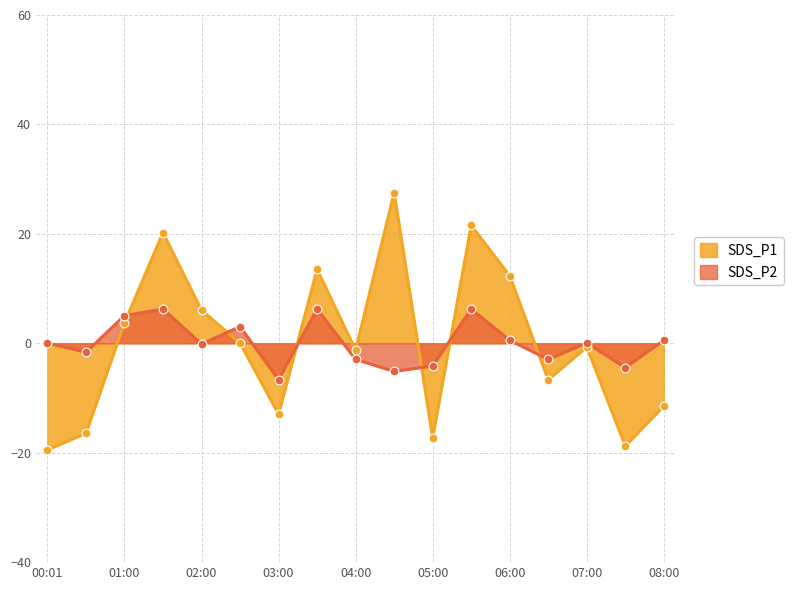

Is the value of SDS_P2 at 08:00 greater than the value of SDS_P1 at 00:01?

Yes